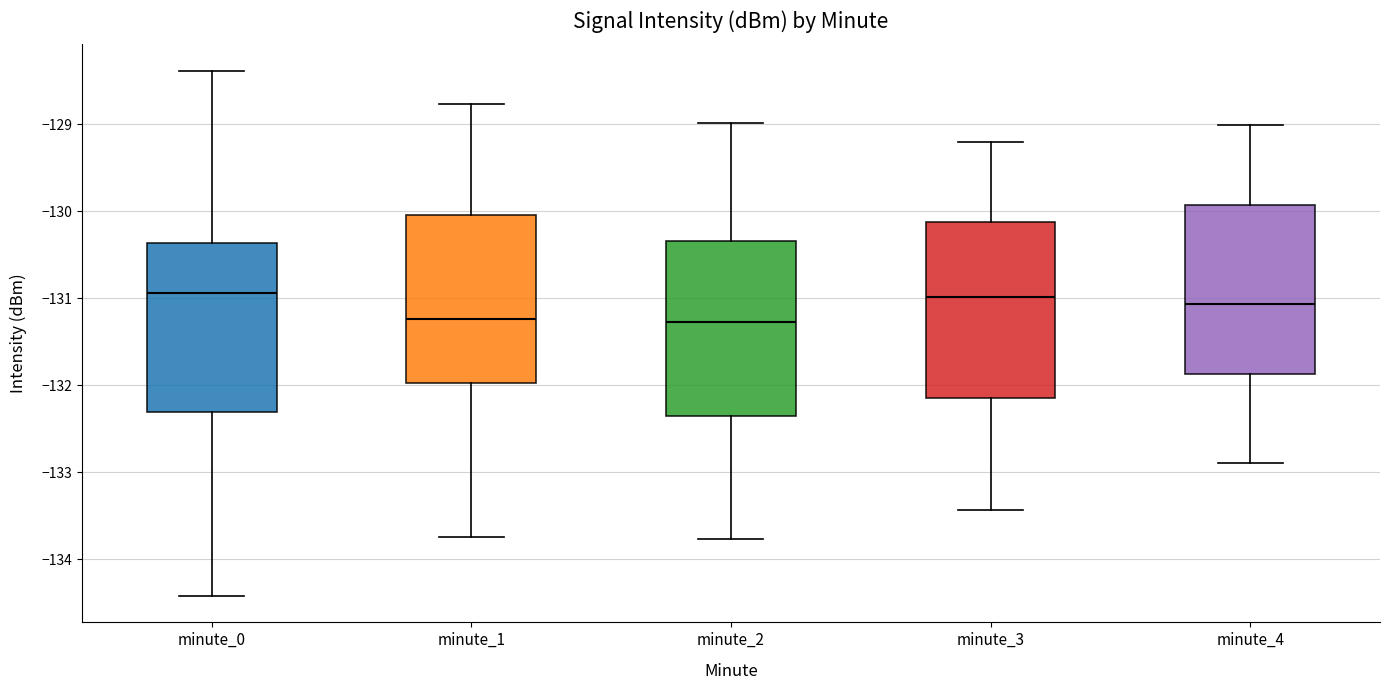

Reading left to right, transcribe this box plot: for each box, give where its median line is, the range the box spans, and where its two whiskers end, as read against the y-axis. The values are not printed on the chart, so give them approximately, as read against the axis.

minute_0: median -130.9, box -132.3 to -130.4, whiskers -134.4 to -128.4
minute_1: median -131.2, box -132.0 to -130.0, whiskers -133.7 to -128.8
minute_2: median -131.3, box -132.4 to -130.3, whiskers -133.8 to -129.0
minute_3: median -131.0, box -132.2 to -130.1, whiskers -133.4 to -129.2
minute_4: median -131.1, box -131.9 to -129.9, whiskers -132.9 to -129.0